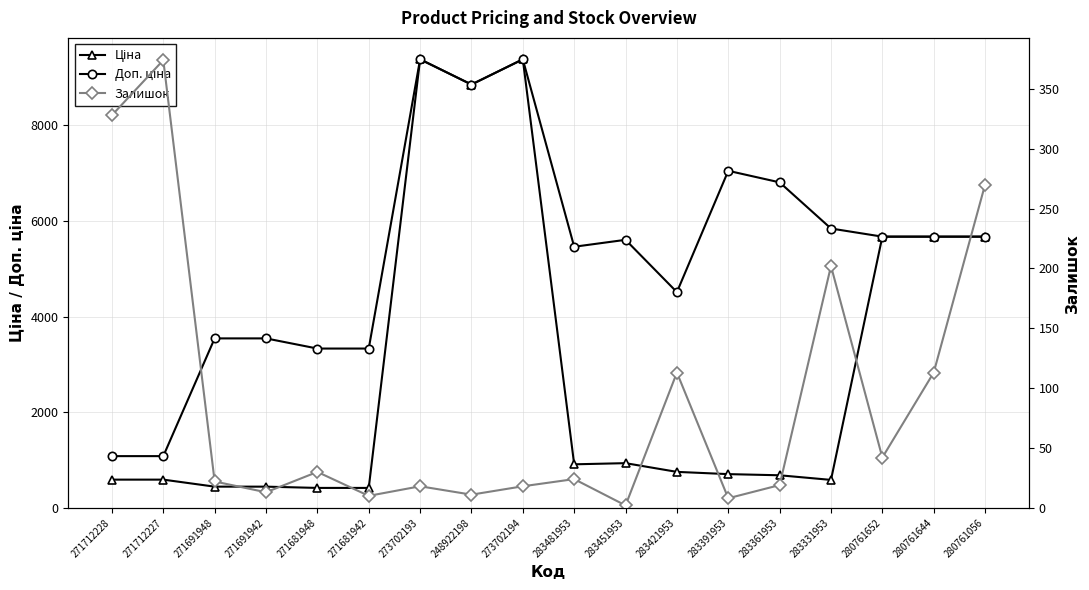

Which series has the widest spread of values?

Ціна